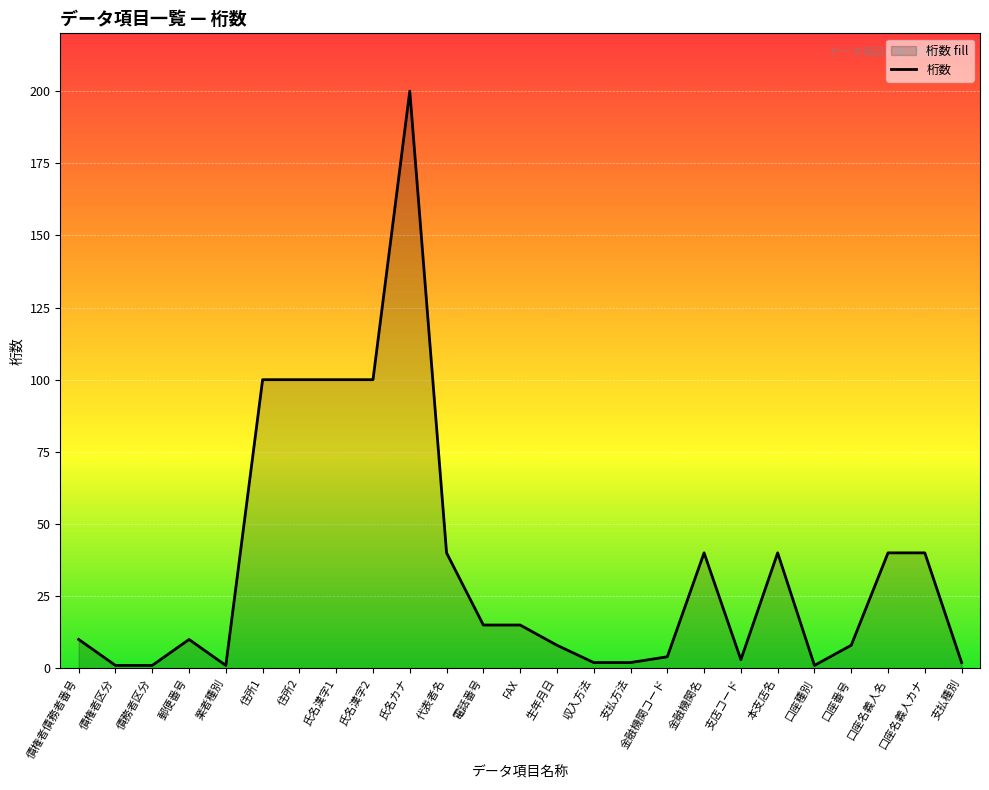

Reading left to right, transcribe all the data shown in this chart.

債権者債務者番号=10	債権者区分=1	債務者区分=1	郵便番号=10	業者種別=1	住所1=100	住所2=100	氏名漢字1=100	氏名漢字2=100	氏名カナ=200	代表者名=40	電話番号=15	FAX=15	生年月日=8	収入方法=2	支払方法=2	金融機関コード=4	金融機関名=40	支店コード=3	本支店名=40	口座種別=1	口座番号=8	口座名義人名=40	口座名義人カナ=40	支払種別=2